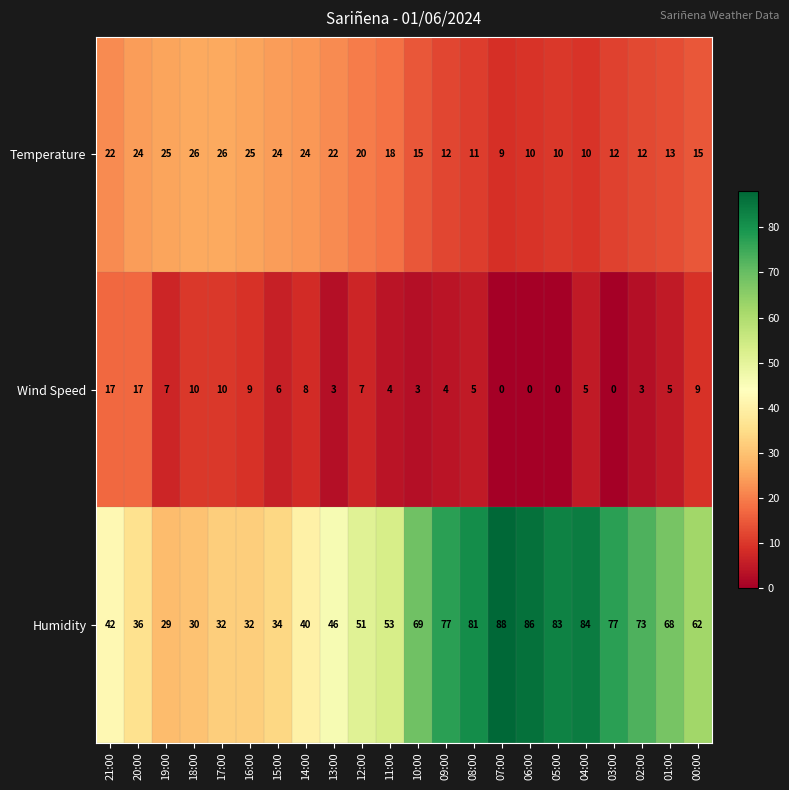

At which category is the sum across all series the highest?

04:00